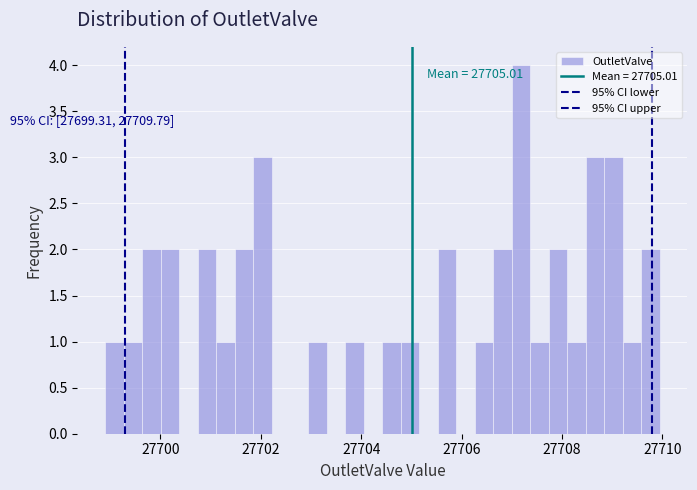

Read against the x-axis, roughly where is the centre of the tallest bar?

27707.2